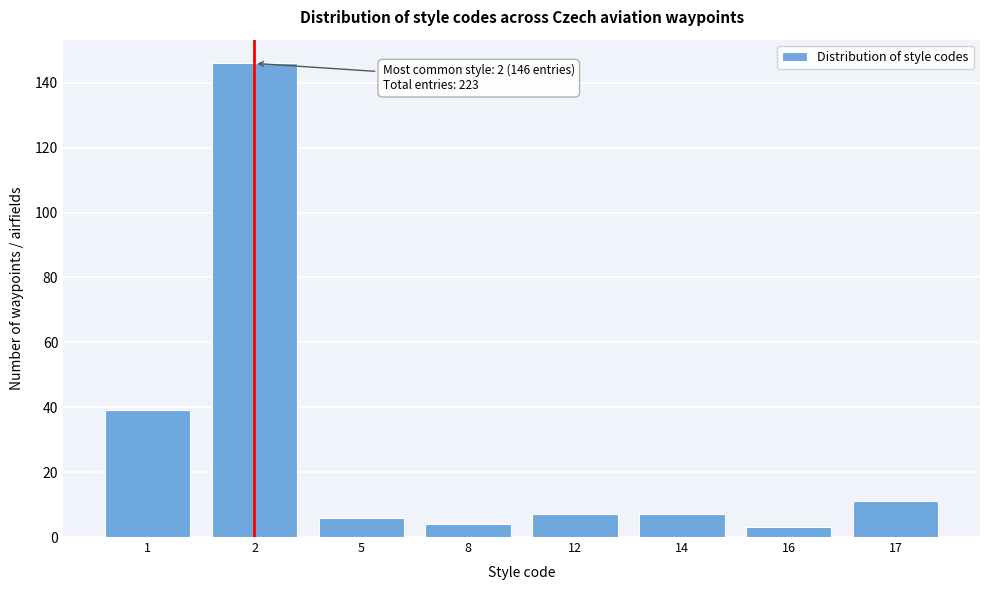

Reading right to left, transcribe all the data shown in this chart.

11	3	7	7	4	6	146	39